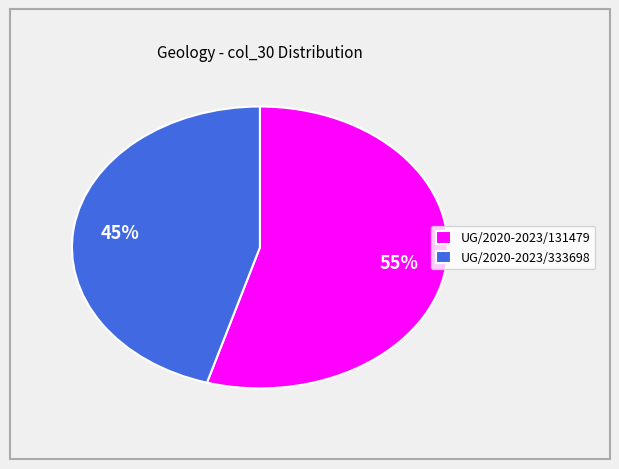

To the nearest percent, what percentage of the pie is UG/2020-2023/131479?

55%